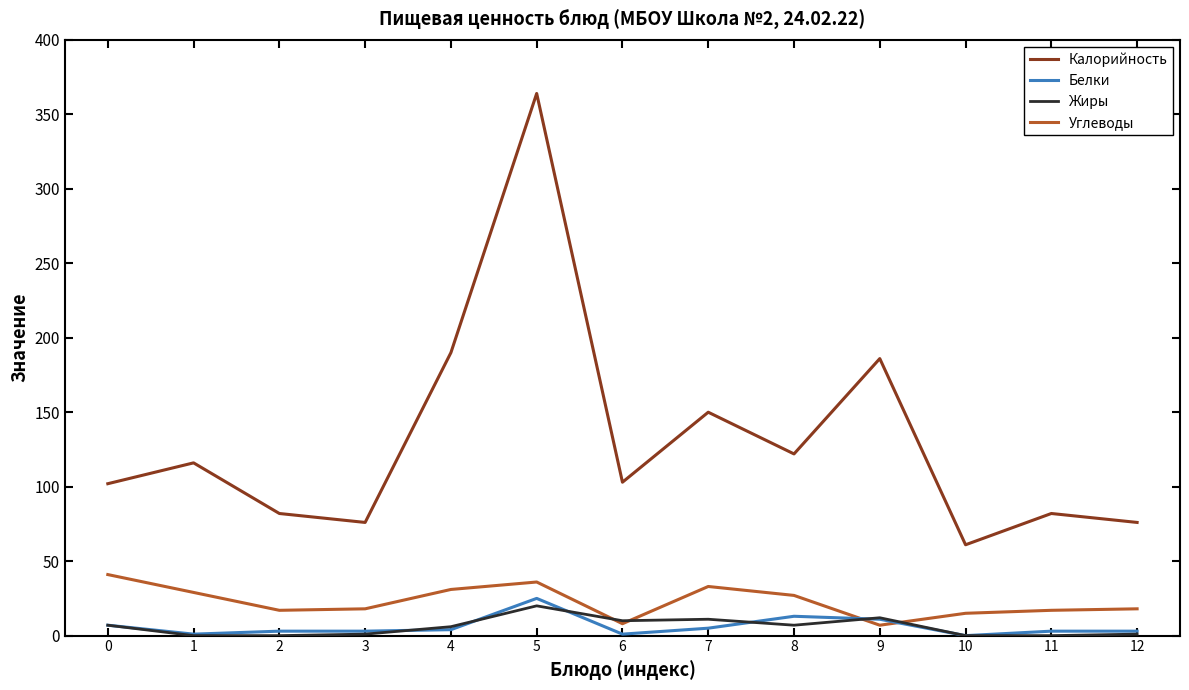

Is it true that Углеводы equals 23 at 0?

False